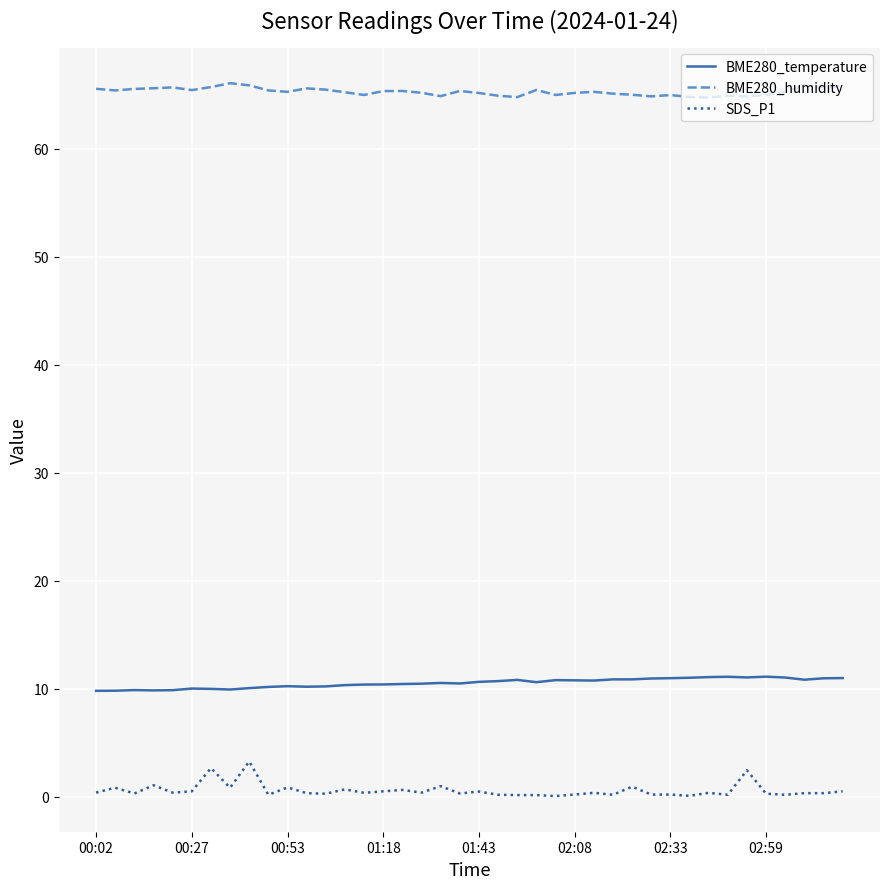

What is the difference between the maximum and minimum values in the SDS_P1 series?

3.2